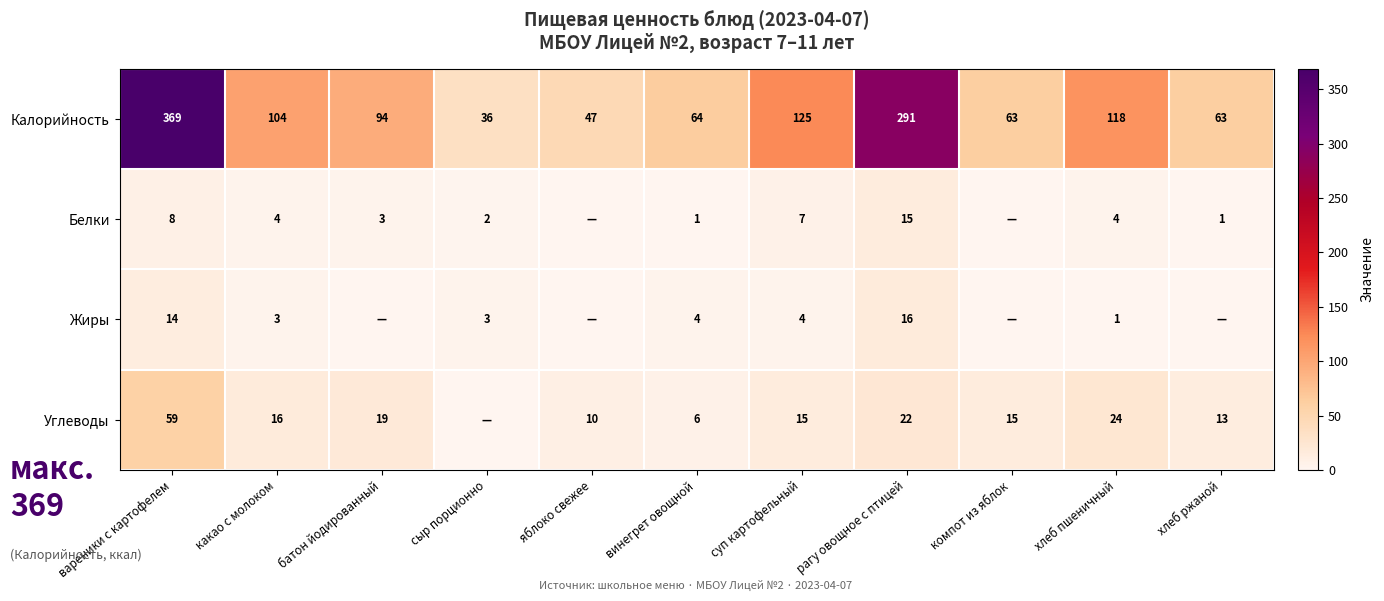

At which label is Калорийность closest to 202?

суп картофельный